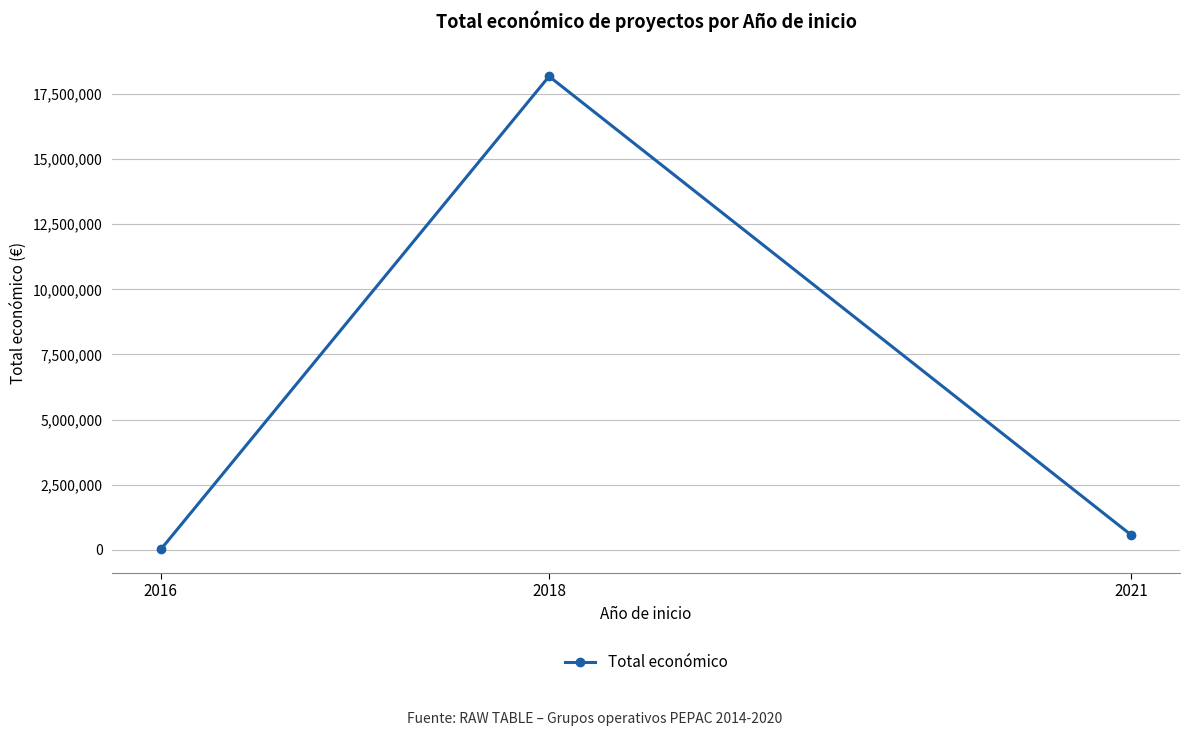

Which has a higher value, 2021 or 2016?

2021